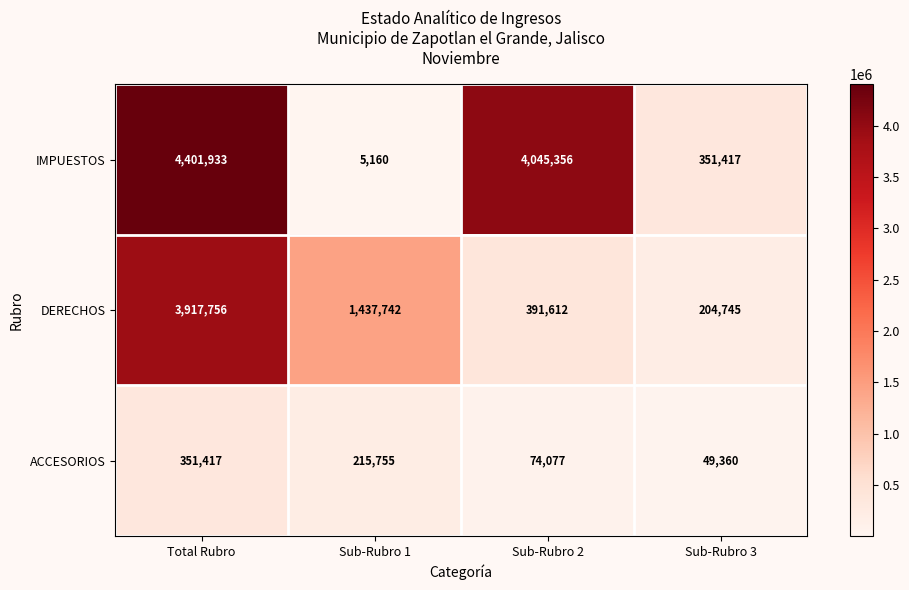

Which category has the highest value across all series?

Total Rubro